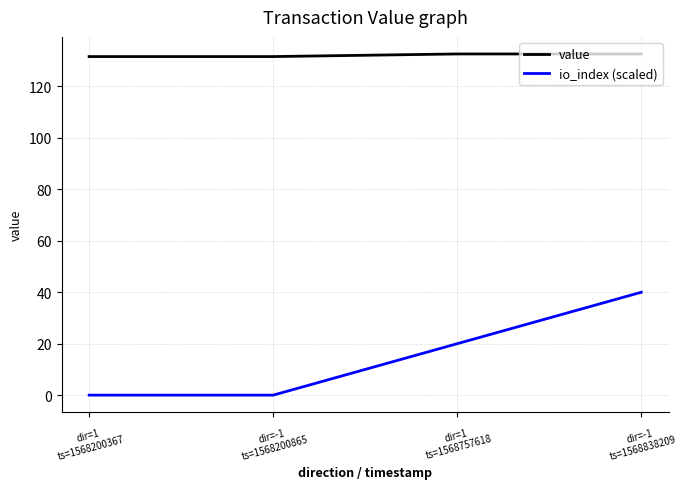

At which category is the sum across all series the highest?

dir=-1
ts=1568838209